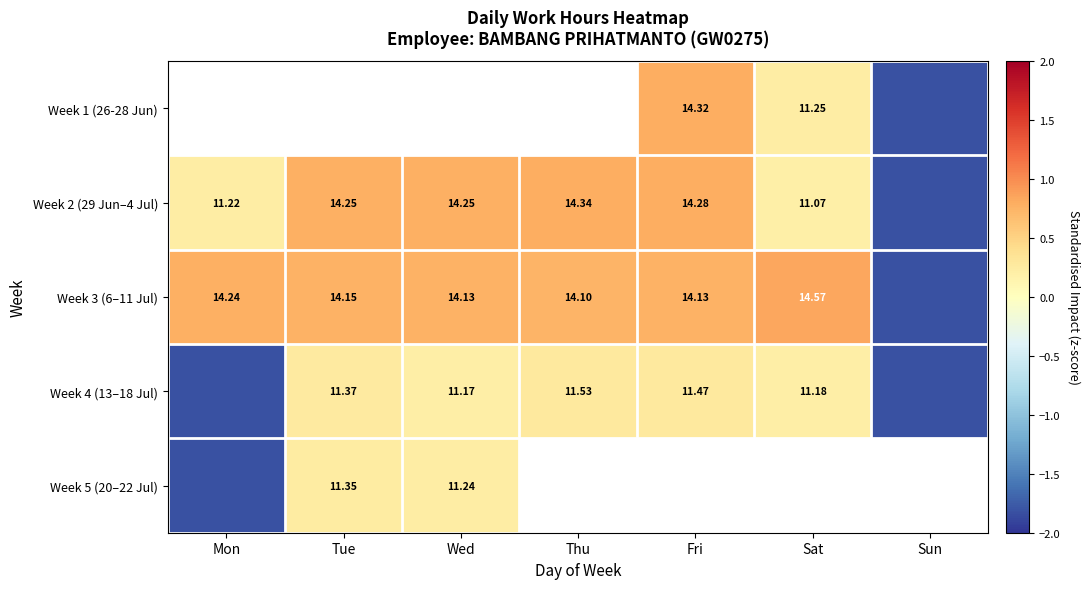

Is the value of Week 4 (13–18 Jul) at Sat greater than the value of Week 3 (6–11 Jul) at Mon?

No